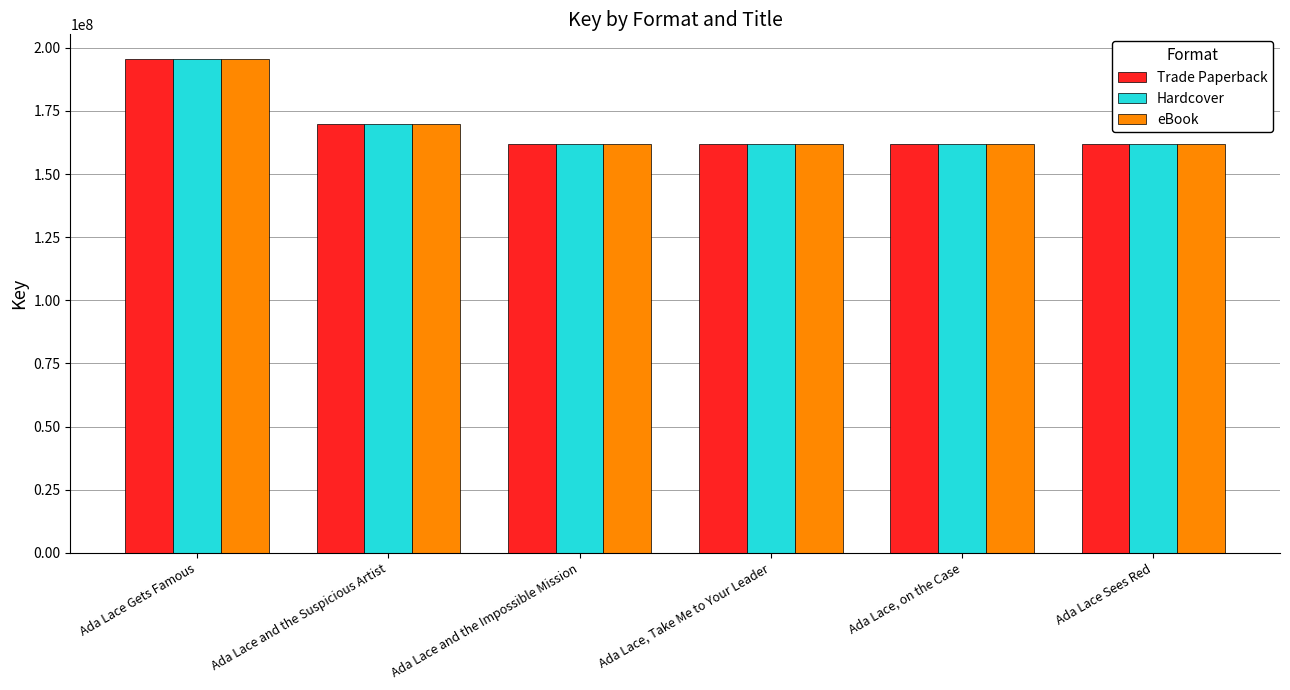

At which category is the sum across all series the highest?

Ada Lace Gets Famous